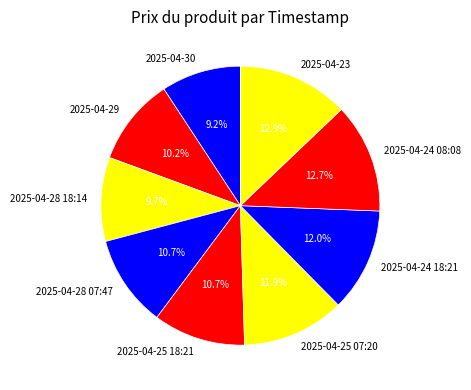

True or false: 2025-04-25 07:20 accounts for 5% of the total.

False